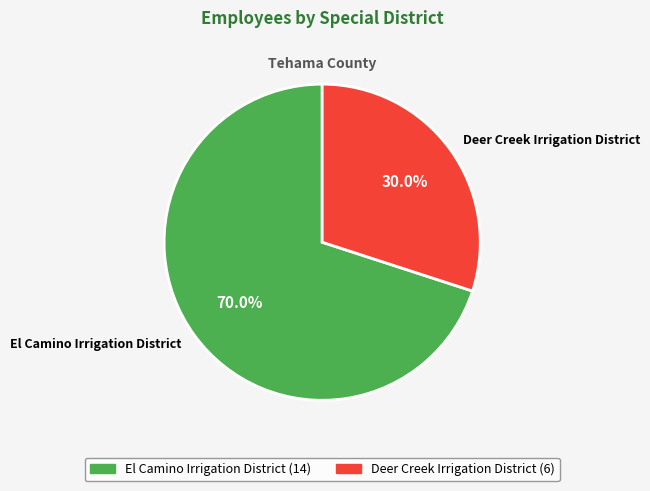

What percentage do Deer Creek Irrigation District and El Camino Irrigation District together represent?

100.0%